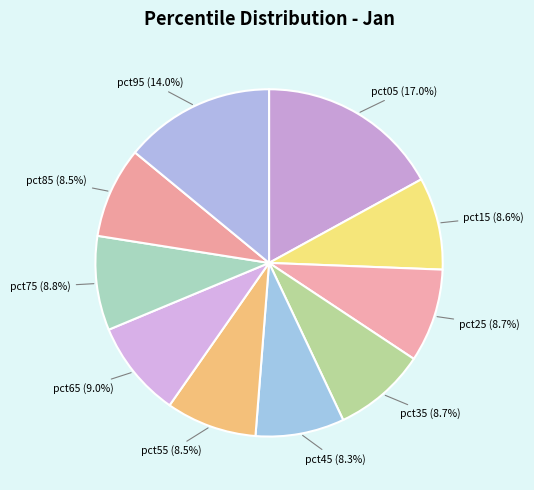

To the nearest percent, what is the difference between the pct45 and pct05 slice percentages?

9%